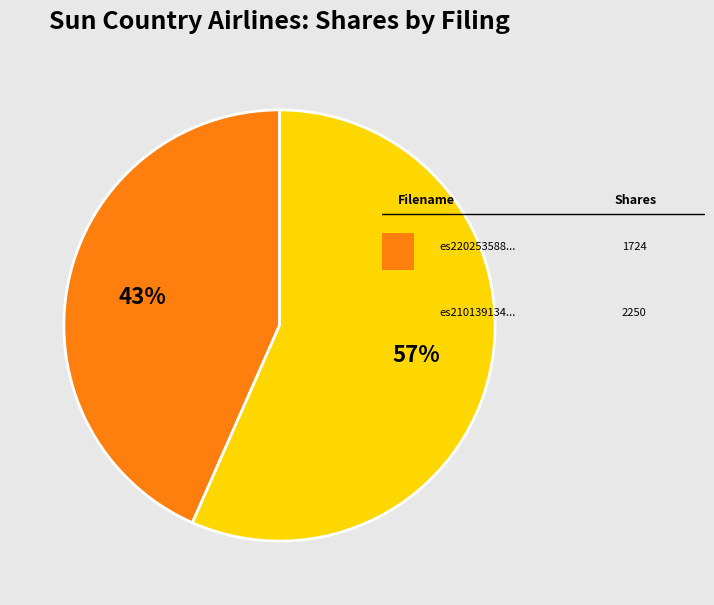

Count the number of slices in the pie.

2